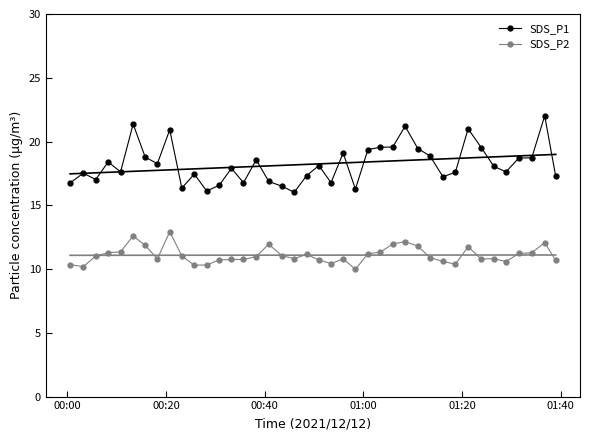

What is the highest value of the SDS_P2 series?

12.9